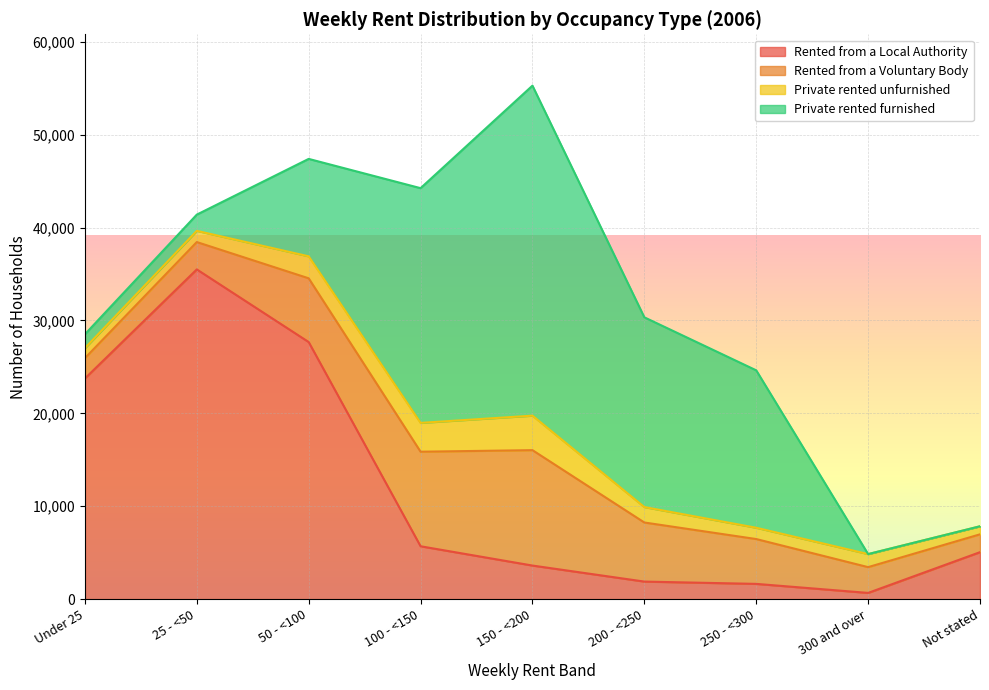

What is the highest value of the Private rented unfurnished series?

3715